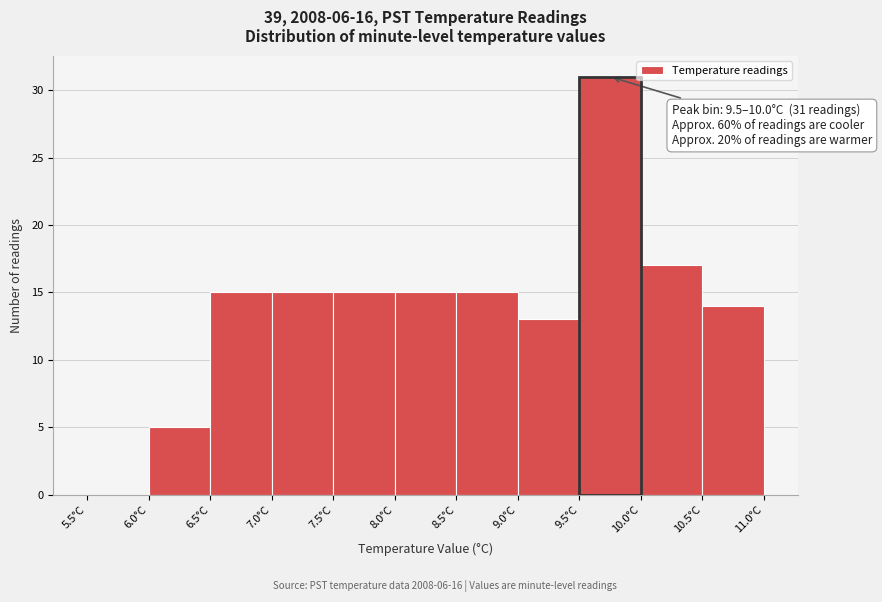

Which range on the x-axis has the tallest bar?

9.5 to 10.0